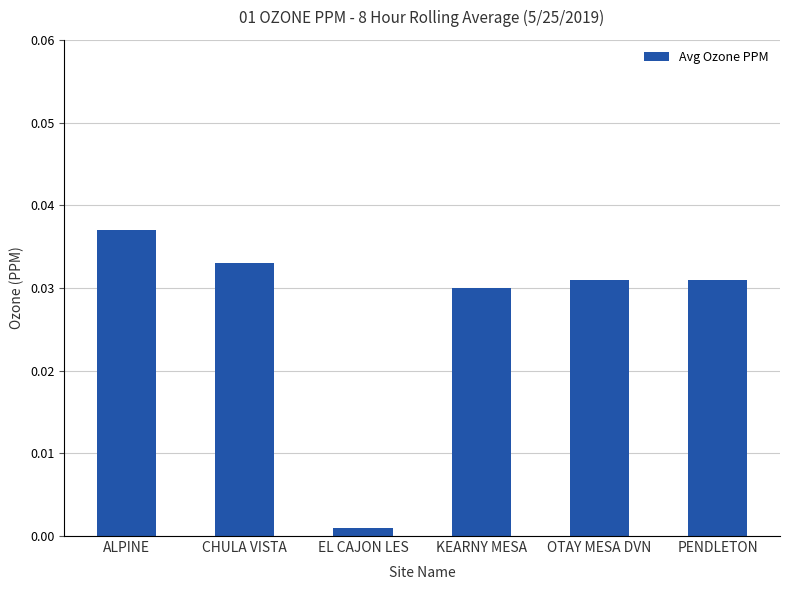

Where is the data nearest to the value 0?

EL CAJON LES